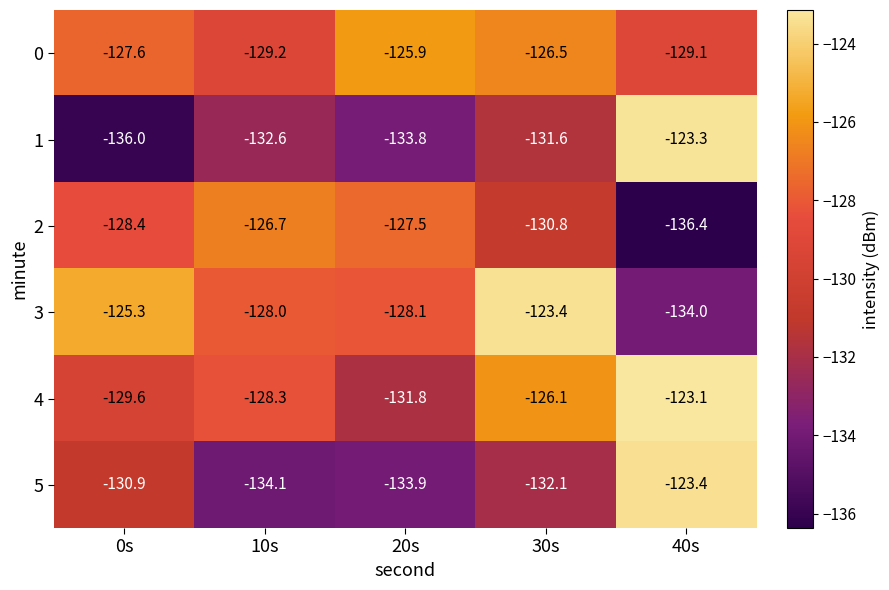

At 10s, list the series in order from largest to smallest.

2, 3, 4, 0, 1, 5